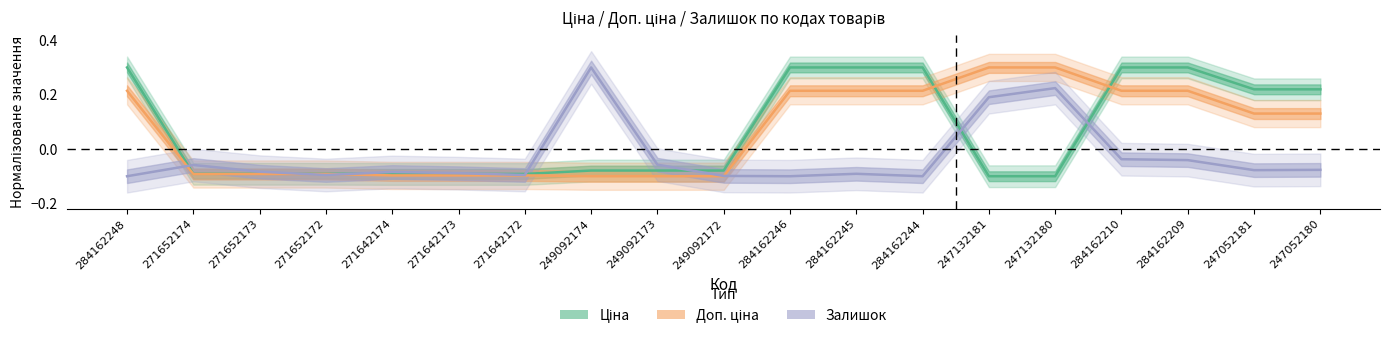

Rank the series by their maximum value, from lowest to highest.

Ціна, Доп. ціна, Залишок